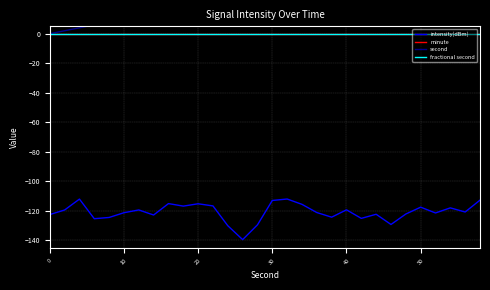

How many categories are shown in the chart?

30